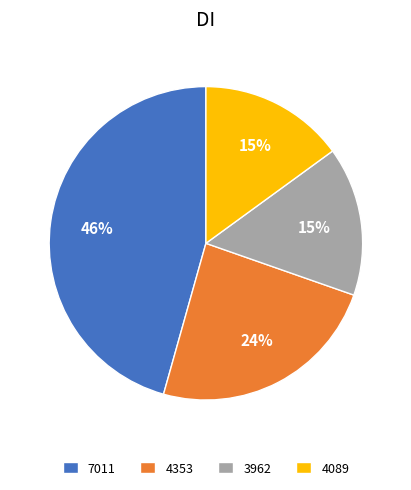

Do 4089 and 4353 together represent more than half of the pie?

No